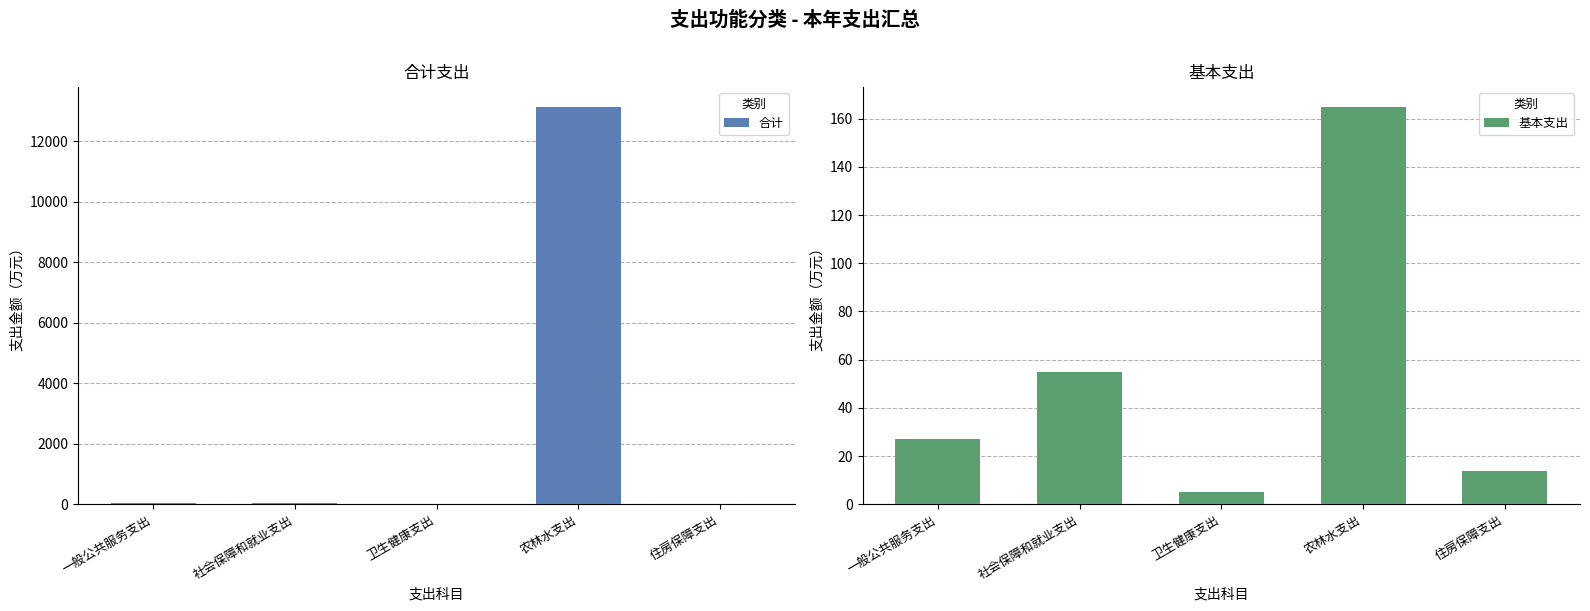

How many categories are shown in the chart?

5